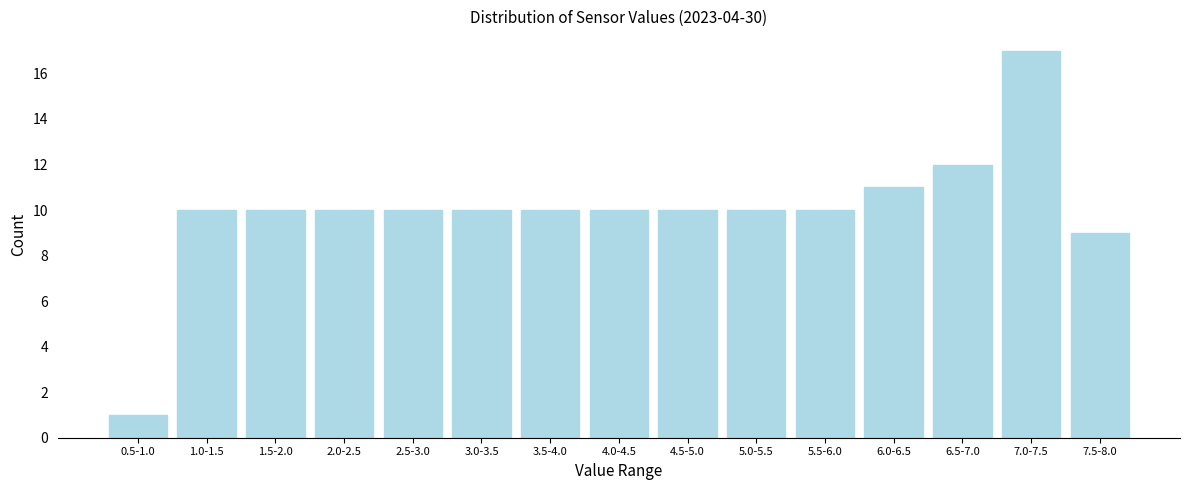

Reading right to left, extract all data points from this chart.

9	17	12	11	10	10	10	10	10	10	10	10	10	10	1